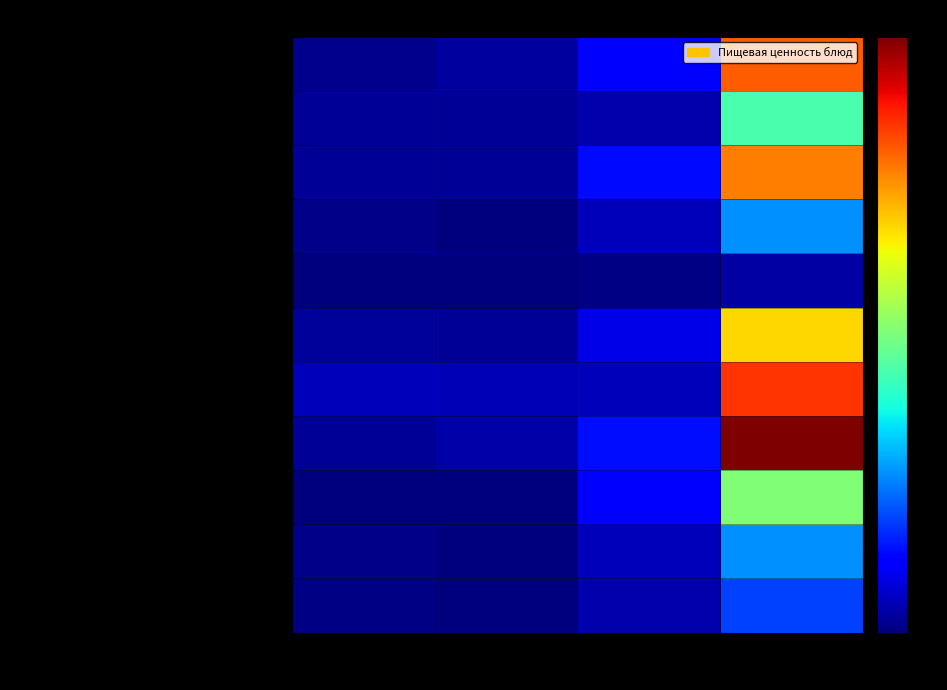

Which series has the largest range (max minus min)?

Макаронные изделия отварные